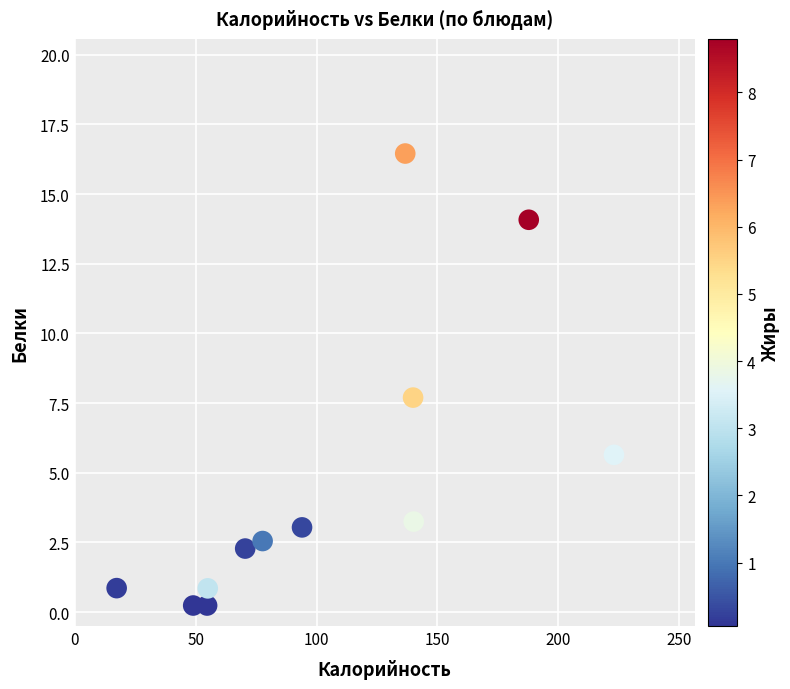

What is the average Y value?

4.8